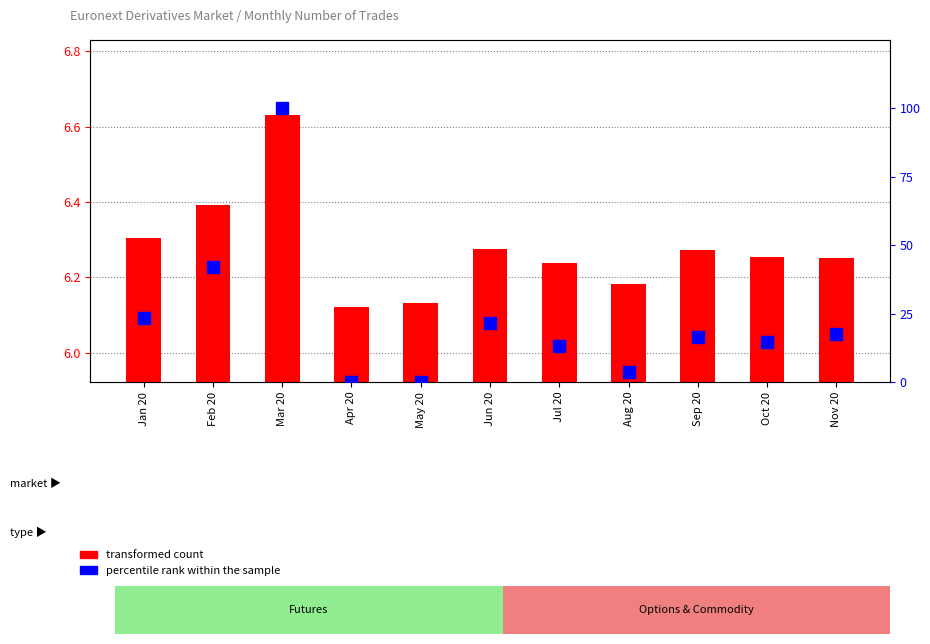

How many transformed count values are between 6 and 7?

11